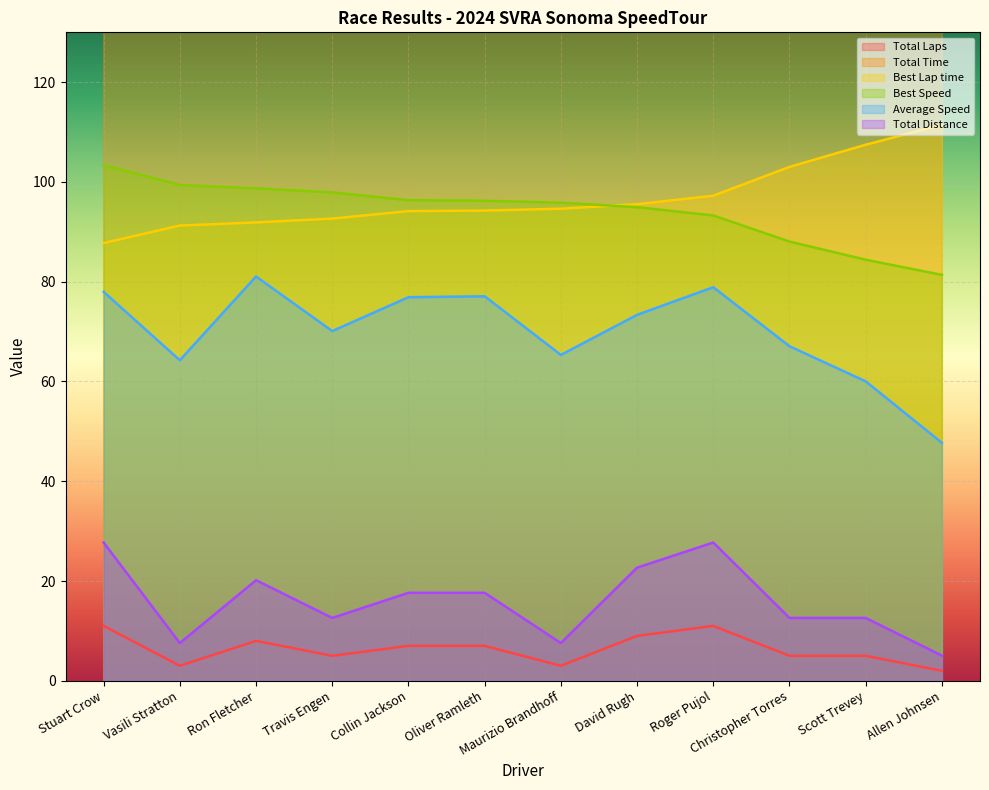

Between Ron Fletcher and Travis Engen, which is larger?

Ron Fletcher